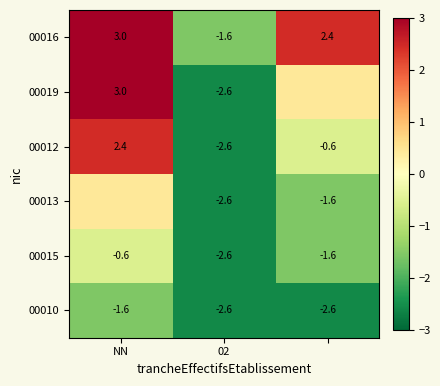

True or false: 00016 has a value of -2.3 at 02.

False